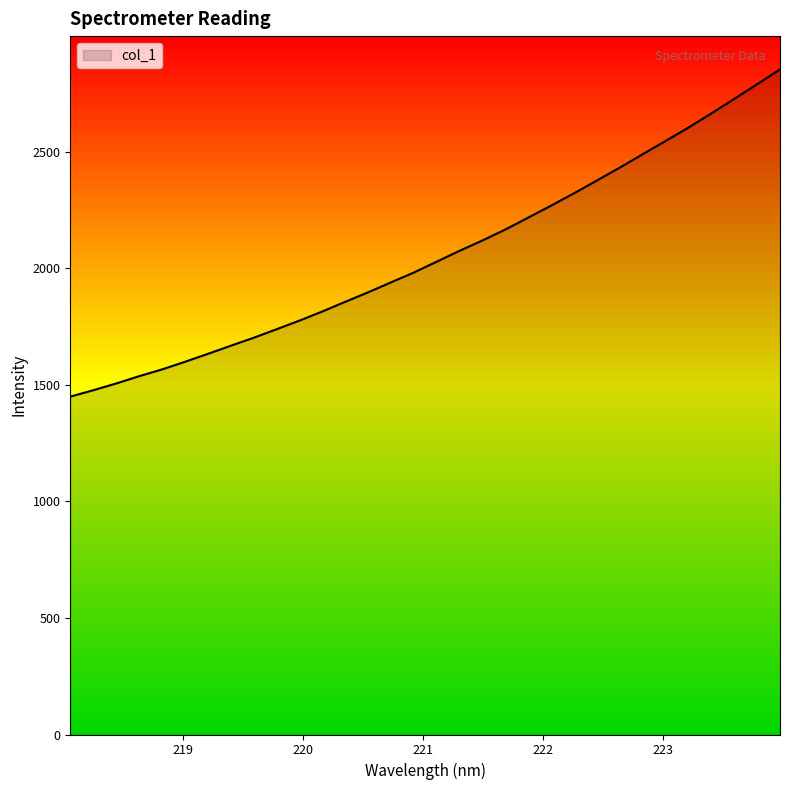

What is the greatest value displayed?

2853.1